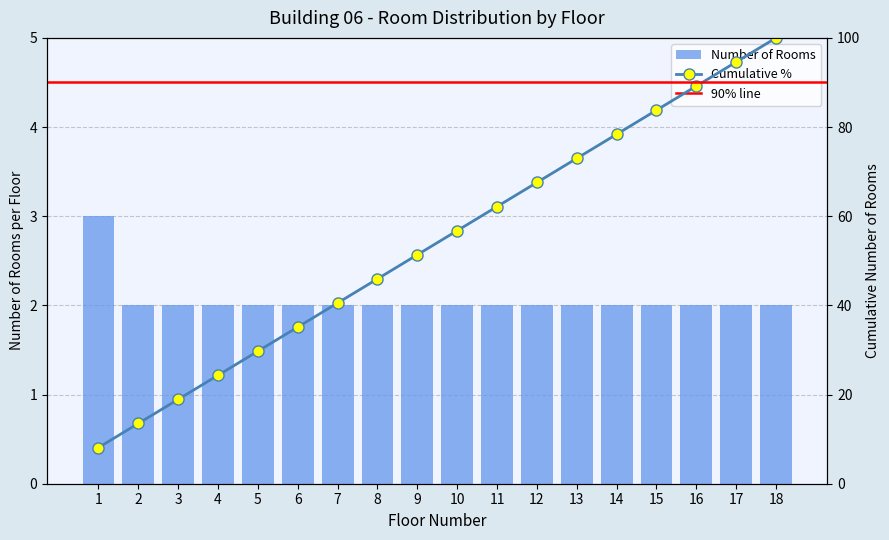

Reading right to left, transcribe all the data shown in this chart.

2	2	2	2	2	2	2	2	2	2	2	2	2	2	2	2	2	3